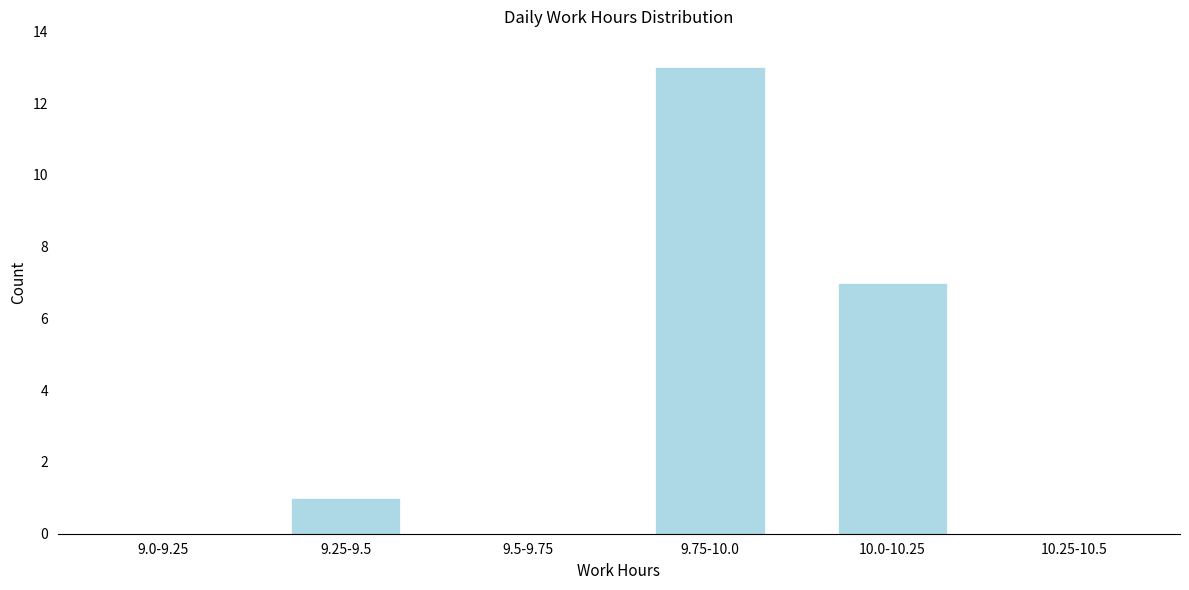

Reading left to right, extract all data points from this chart.

9.0-9.25=0	9.25-9.5=1	9.5-9.75=0	9.75-10.0=13	10.0-10.25=7	10.25-10.5=0